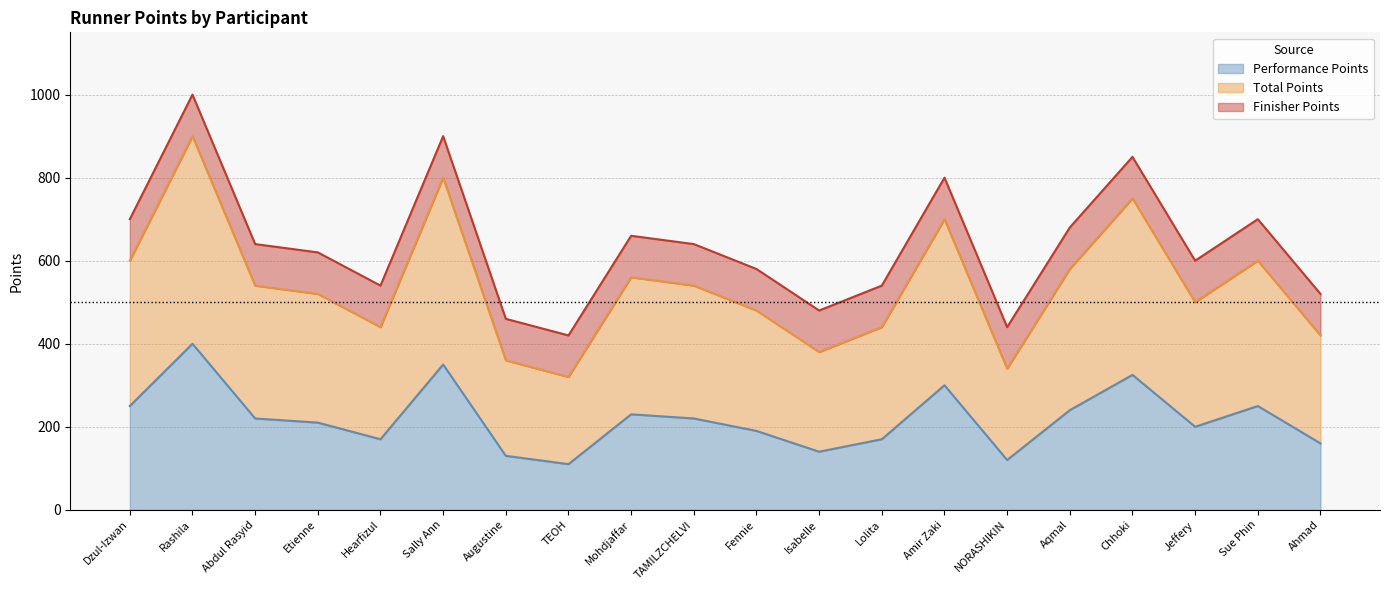

What is the average value of the Total Points series?

538